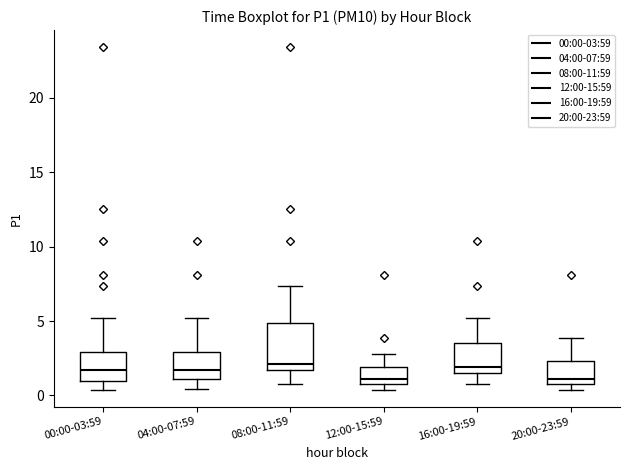

Where is the lower edge of the box for 08:00-11:59 on the y-axis? The values are not printed on the chart, so give them approximately, as read against the axis.

1.5